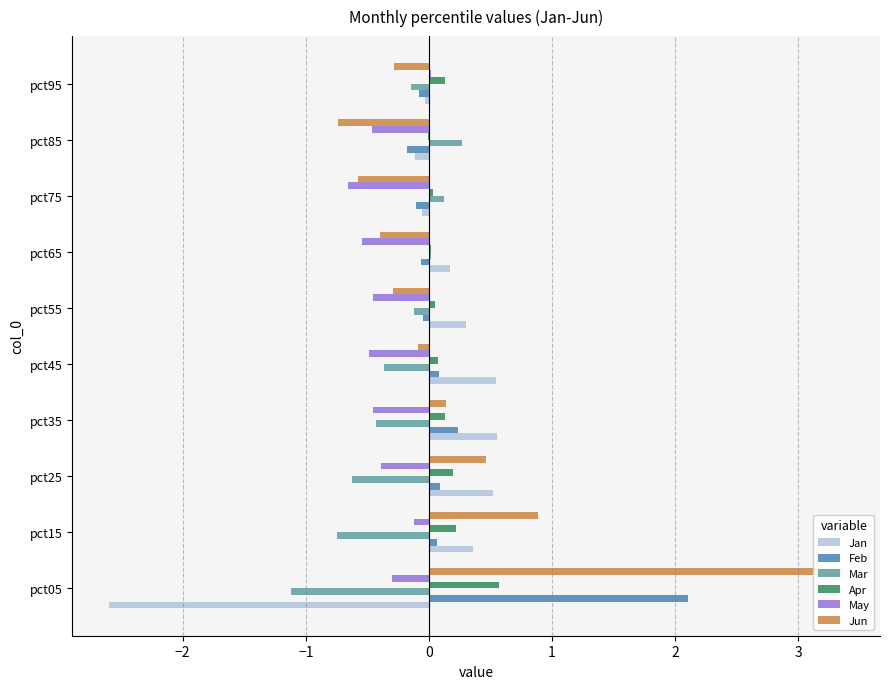

How many groups of bars are there?

10